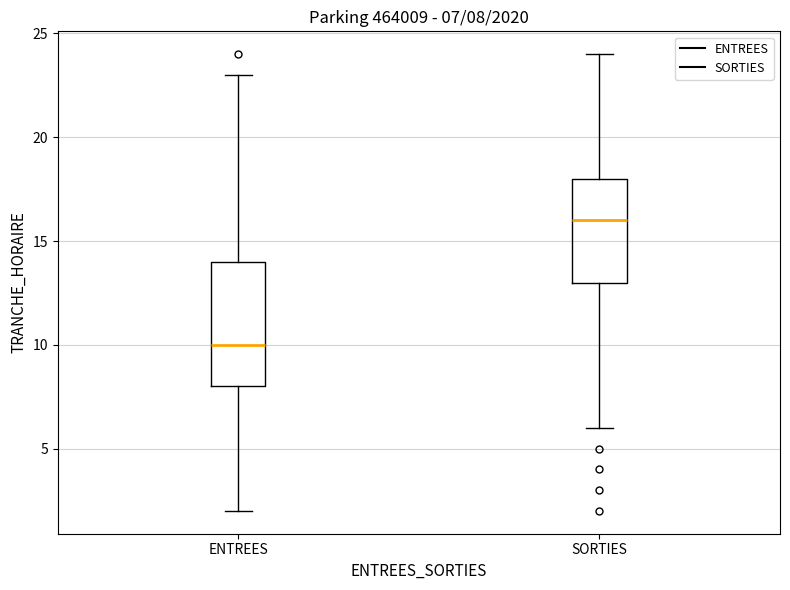

Which box is the tallest, from its lower edge to its upper edge?

ENTREES